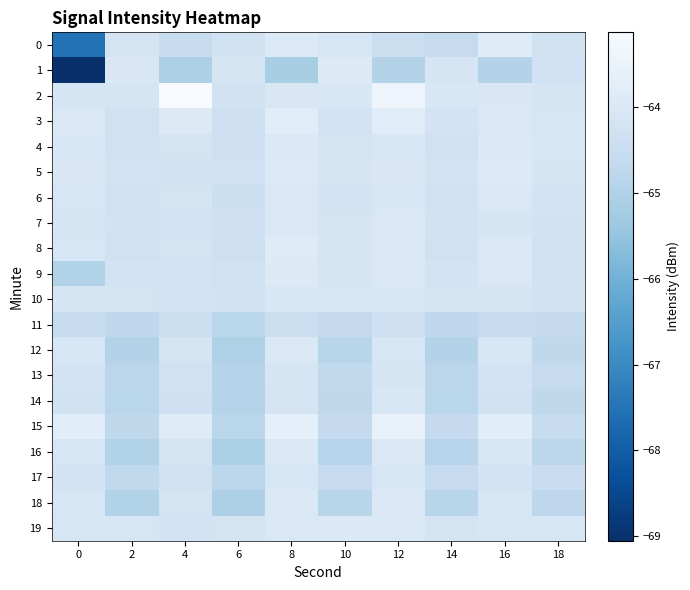

Count the number of data series in this chart.

20